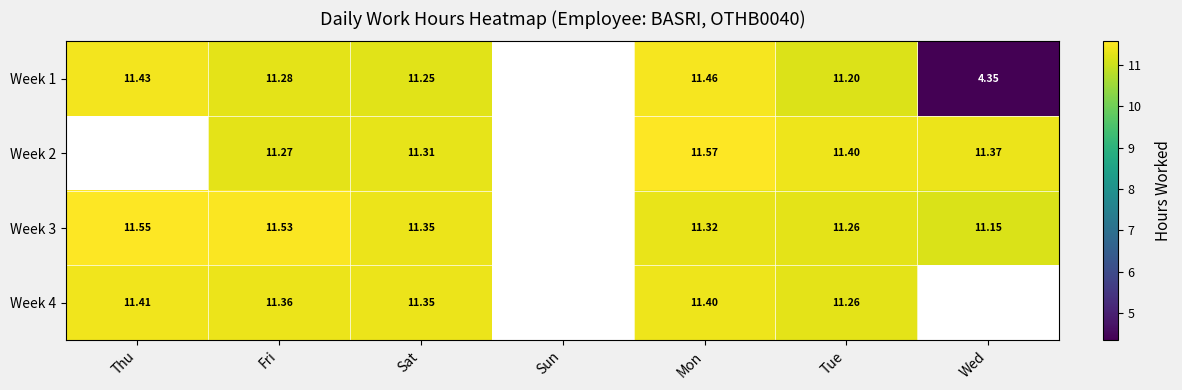

Is the value of Week 2 at Fri greater than the value of Week 3 at Wed?

Yes